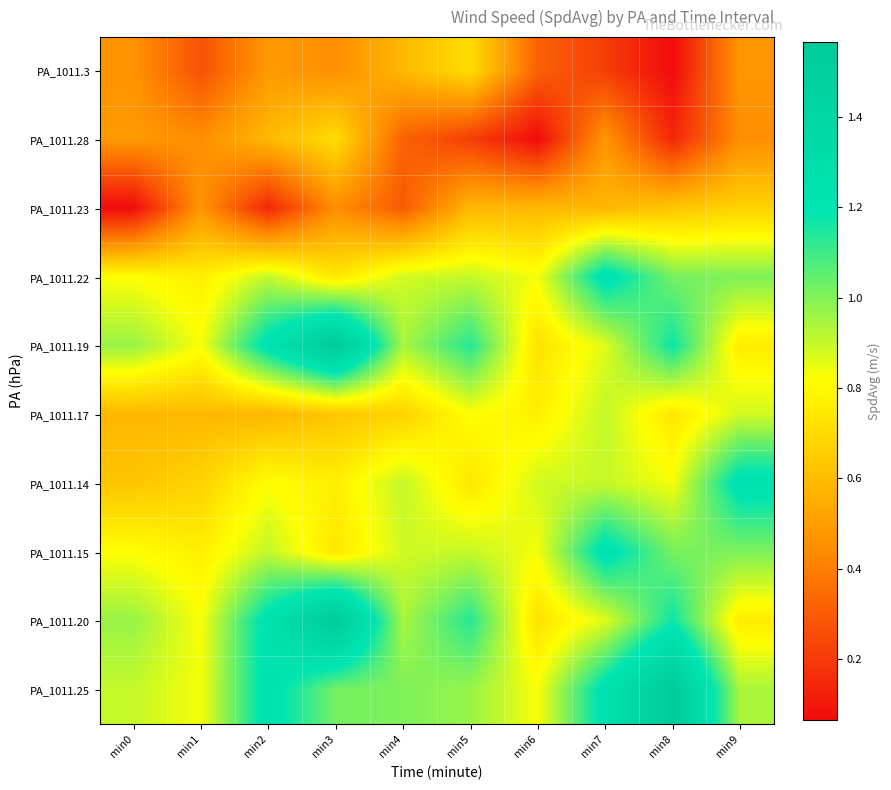

Reading left to right, extract all data points from this chart.

PA_1011.3: min0=0.5	min1=0.3	min2=0.5	min3=0.5	min4=0.6	min5=0.7	min6=0.3	min7=0.2	min8=0.1	min9=0.5
PA_1011.28: min0=0.5	min1=0.5	min2=0.6	min3=0.7	min4=0.3	min5=0.2	min6=0.1	min7=0.5	min8=0.1	min9=0.4
PA_1011.23: min0=0.1	min1=0.5	min2=0.1	min3=0.4	min4=0.3	min5=0.6	min6=0.6	min7=0.6	min8=0.6	min9=0.7
PA_1011.22: min0=0.8	min1=0.8	min2=0.9	min3=0.7	min4=0.9	min5=0.9	min6=0.8	min7=1.2	min8=1.0	min9=1.0
PA_1011.19: min0=1.0	min1=0.8	min2=1.2	min3=1.6	min4=0.9	min5=1.1	min6=0.7	min7=0.9	min8=1.2	min9=0.8
PA_1011.17: min0=0.6	min1=0.6	min2=0.6	min3=0.6	min4=0.7	min5=0.8	min6=0.8	min7=0.9	min8=0.7	min9=0.9
PA_1011.14: min0=0.6	min1=0.7	min2=0.8	min3=0.8	min4=0.9	min5=0.7	min6=0.9	min7=0.9	min8=0.8	min9=1.2
PA_1011.15: min0=0.8	min1=0.8	min2=0.9	min3=0.7	min4=0.9	min5=0.9	min6=0.8	min7=1.2	min8=1.0	min9=1.0
PA_1011.20: min0=1.0	min1=0.8	min2=1.2	min3=1.6	min4=0.9	min5=1.1	min6=0.7	min7=0.9	min8=1.2	min9=0.8
PA_1011.25: min0=0.9	min1=0.8	min2=1.2	min3=1.0	min4=1.0	min5=1.0	min6=0.8	min7=1.2	min8=1.6	min9=0.9